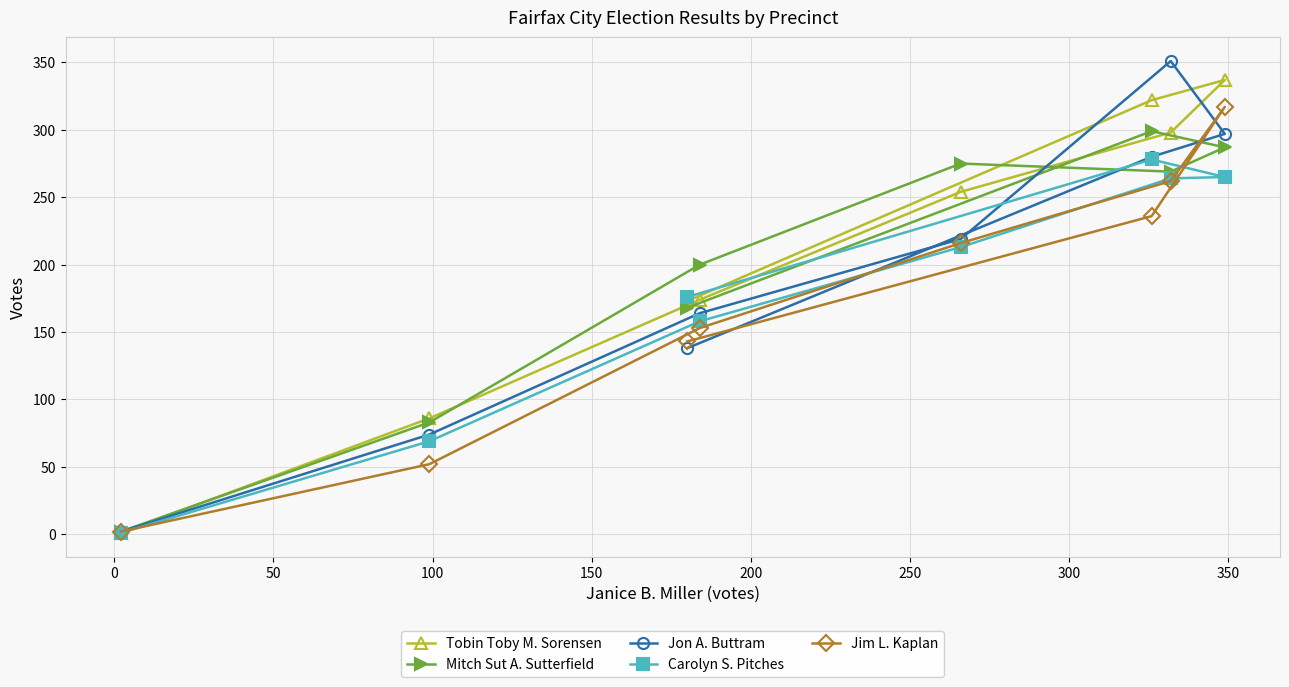

What is the highest value of the Tobin Toby M. Sorensen series?

337